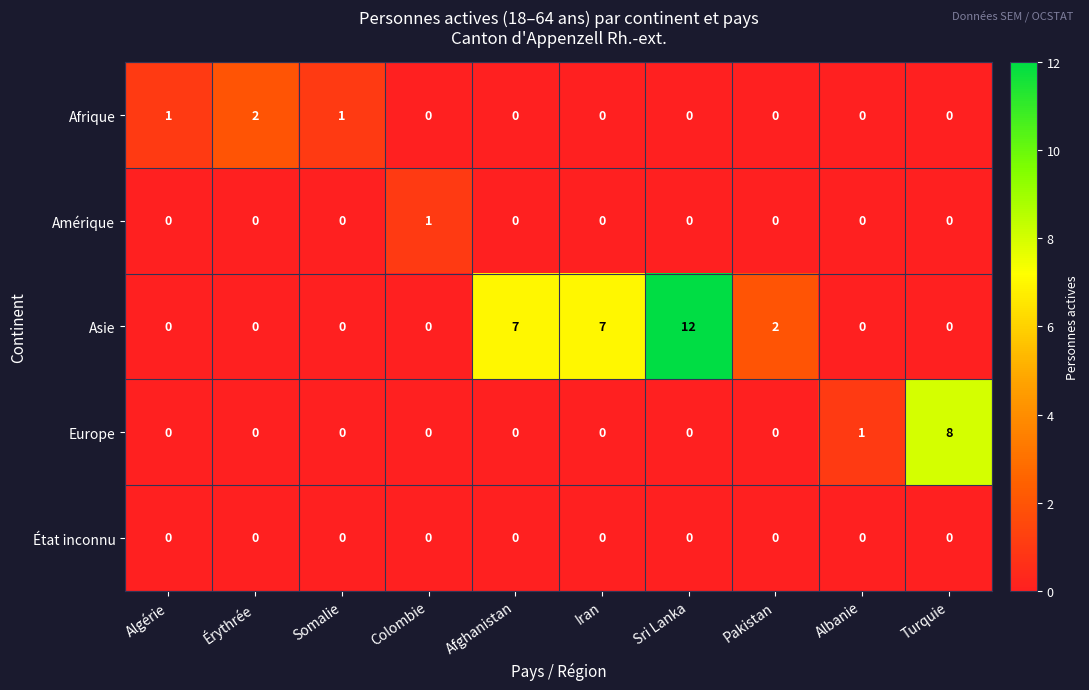

Which series has the largest range (max minus min)?

Asie